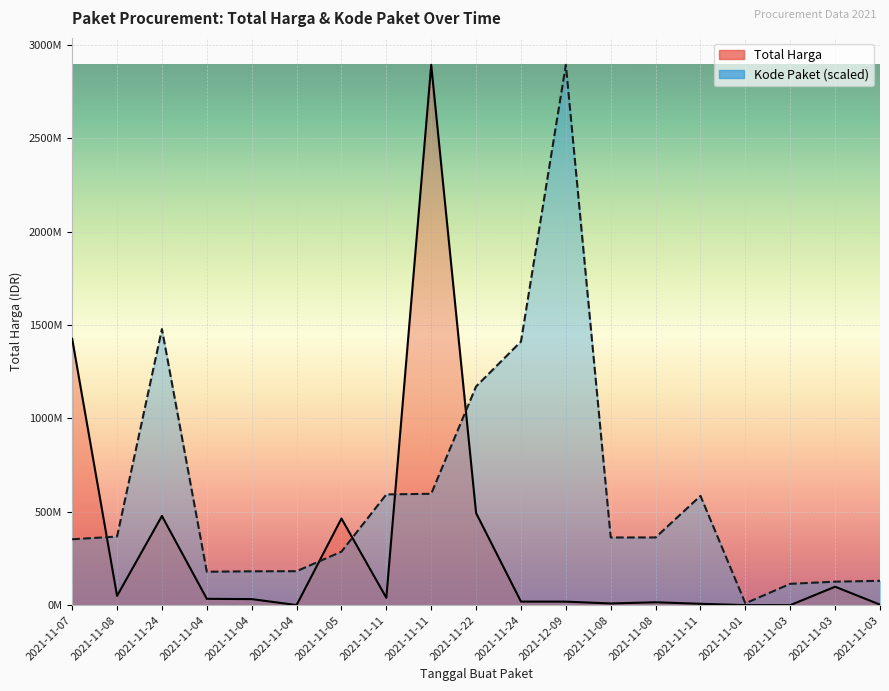

Which series has the largest range (max minus min)?

Total Harga